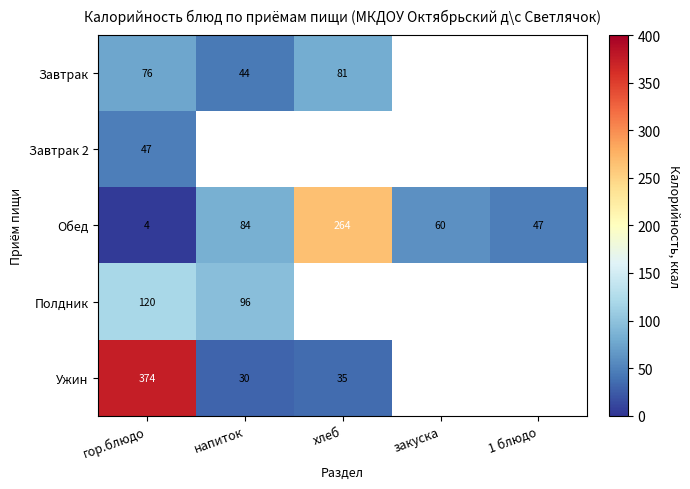

What is the spread (max minus min) of values at гор.блюдо?

370.0